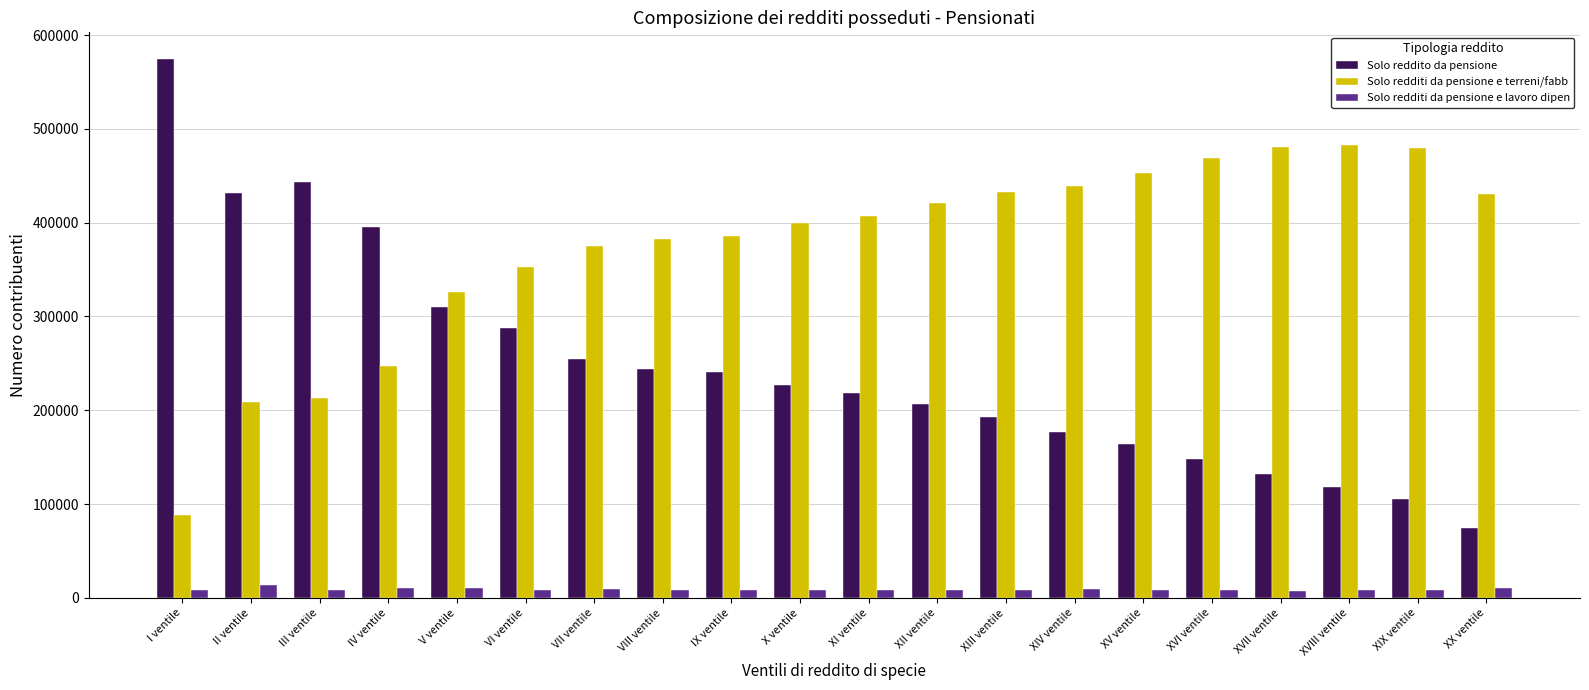

How many data points in Solo redditi da pensione e terreni/fabb are less than 407023?

10